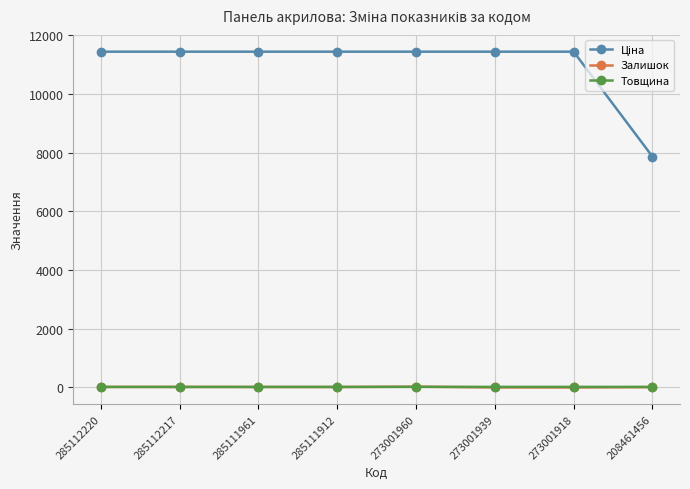

True or false: Товщина has a value of 19.0 at 273001918.

True